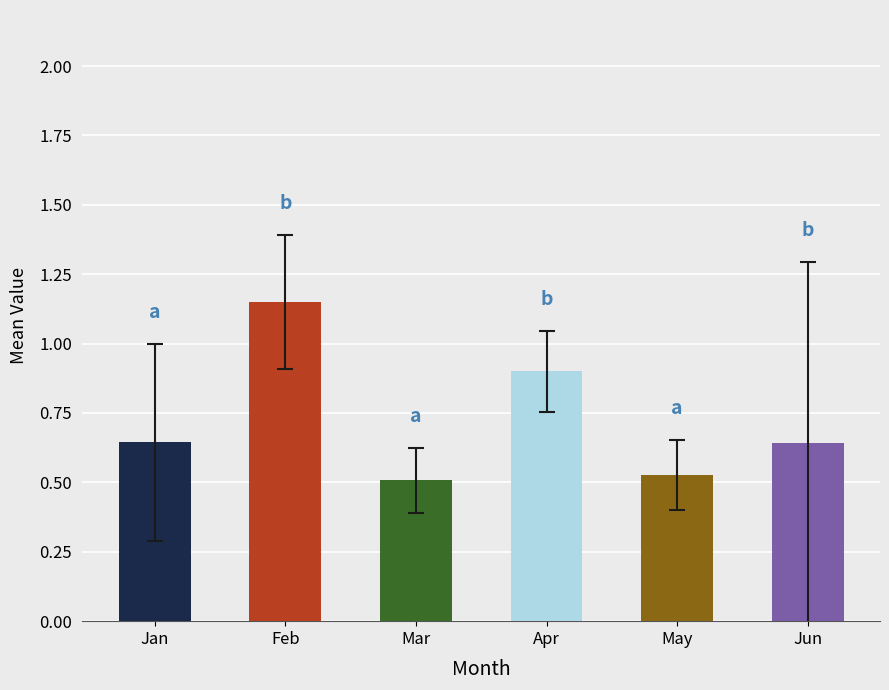

Read the Feb value at pct75.

1.2